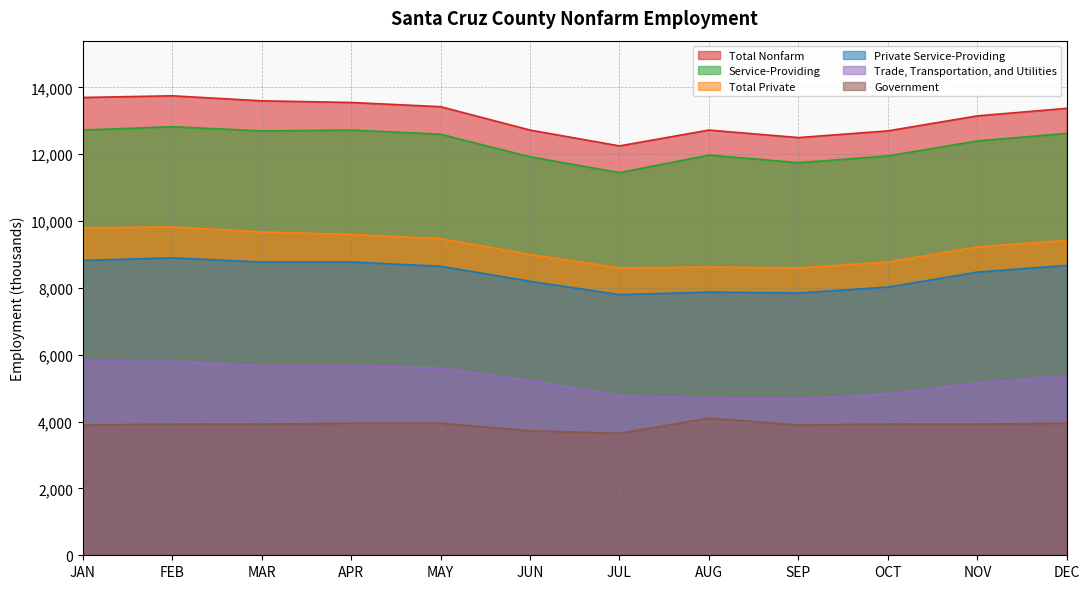

True or false: Trade, Transportation, and Utilities and Total Private cross at least once.

False